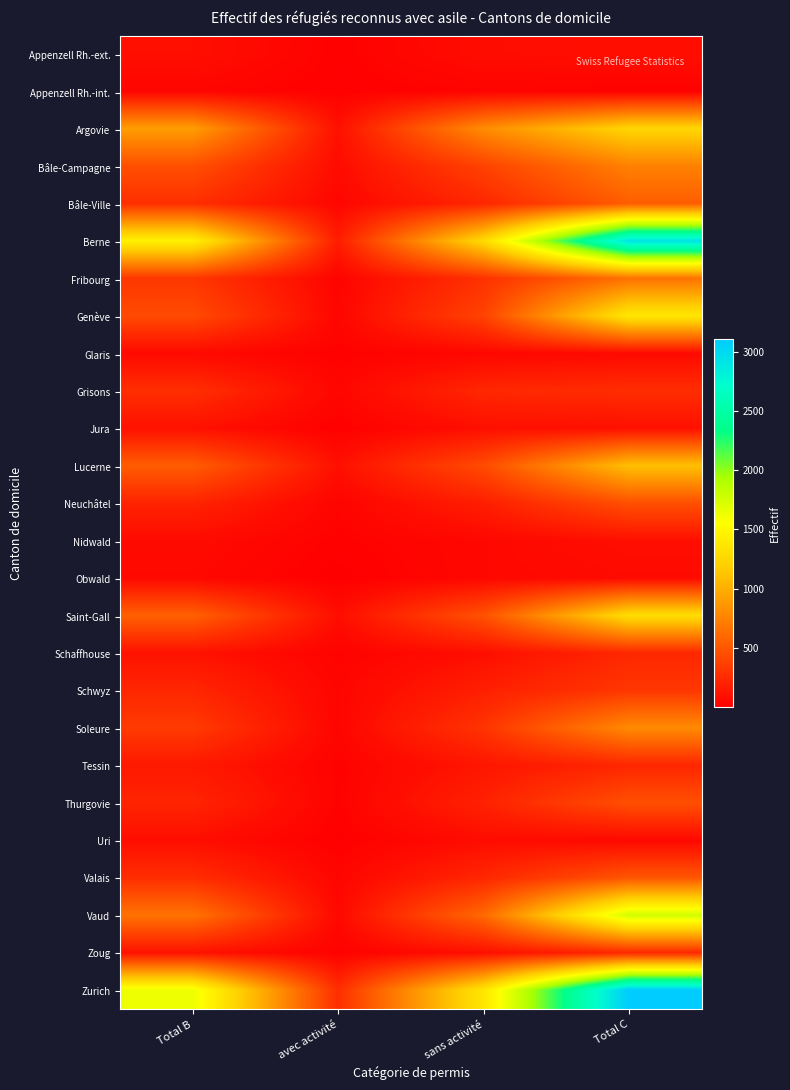

Between avec activité and Total C, which is larger?

Total C